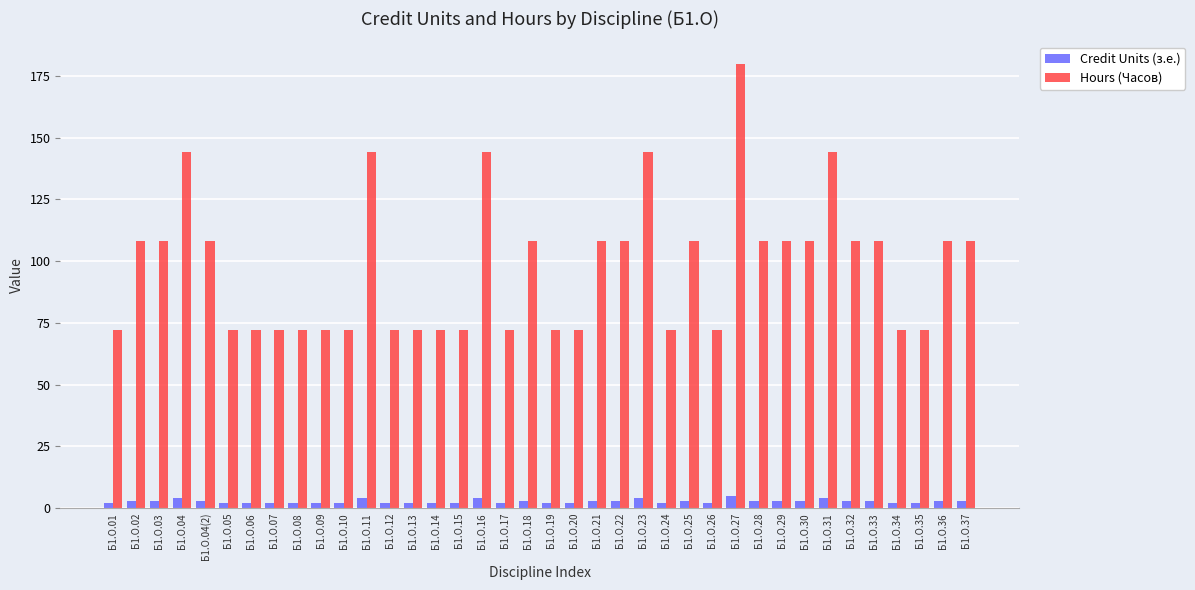

Reading left to right, list all the values displayed in this chart.

Credit Units (з.е.): Б1.О.01=2	Б1.О.02=3	Б1.О.03=3	Б1.О.04=4	Б1.О.04(2)=3	Б1.О.05=2	Б1.О.06=2	Б1.О.07=2	Б1.О.08=2	Б1.О.09=2	Б1.О.10=2	Б1.О.11=4	Б1.О.12=2	Б1.О.13=2	Б1.О.14=2	Б1.О.15=2	Б1.О.16=4	Б1.О.17=2	Б1.О.18=3	Б1.О.19=2	Б1.О.20=2	Б1.О.21=3	Б1.О.22=3	Б1.О.23=4	Б1.О.24=2	Б1.О.25=3	Б1.О.26=2	Б1.О.27=5	Б1.О.28=3	Б1.О.29=3	Б1.О.30=3	Б1.О.31=4	Б1.О.32=3	Б1.О.33=3	Б1.О.34=2	Б1.О.35=2	Б1.О.36=3	Б1.О.37=3
Hours (Часов): Б1.О.01=72	Б1.О.02=108	Б1.О.03=108	Б1.О.04=144	Б1.О.04(2)=108	Б1.О.05=72	Б1.О.06=72	Б1.О.07=72	Б1.О.08=72	Б1.О.09=72	Б1.О.10=72	Б1.О.11=144	Б1.О.12=72	Б1.О.13=72	Б1.О.14=72	Б1.О.15=72	Б1.О.16=144	Б1.О.17=72	Б1.О.18=108	Б1.О.19=72	Б1.О.20=72	Б1.О.21=108	Б1.О.22=108	Б1.О.23=144	Б1.О.24=72	Б1.О.25=108	Б1.О.26=72	Б1.О.27=180	Б1.О.28=108	Б1.О.29=108	Б1.О.30=108	Б1.О.31=144	Б1.О.32=108	Б1.О.33=108	Б1.О.34=72	Б1.О.35=72	Б1.О.36=108	Б1.О.37=108